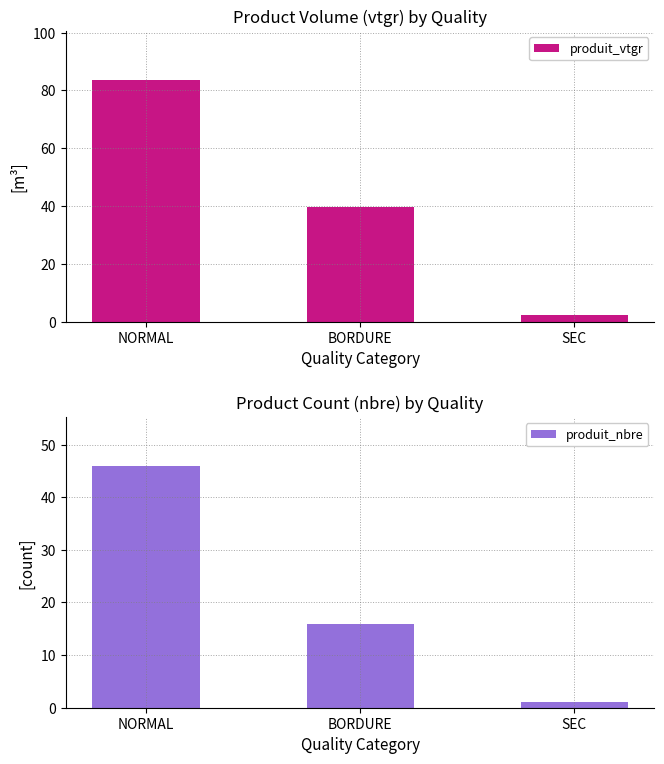

Count the number of data series in this chart.

2